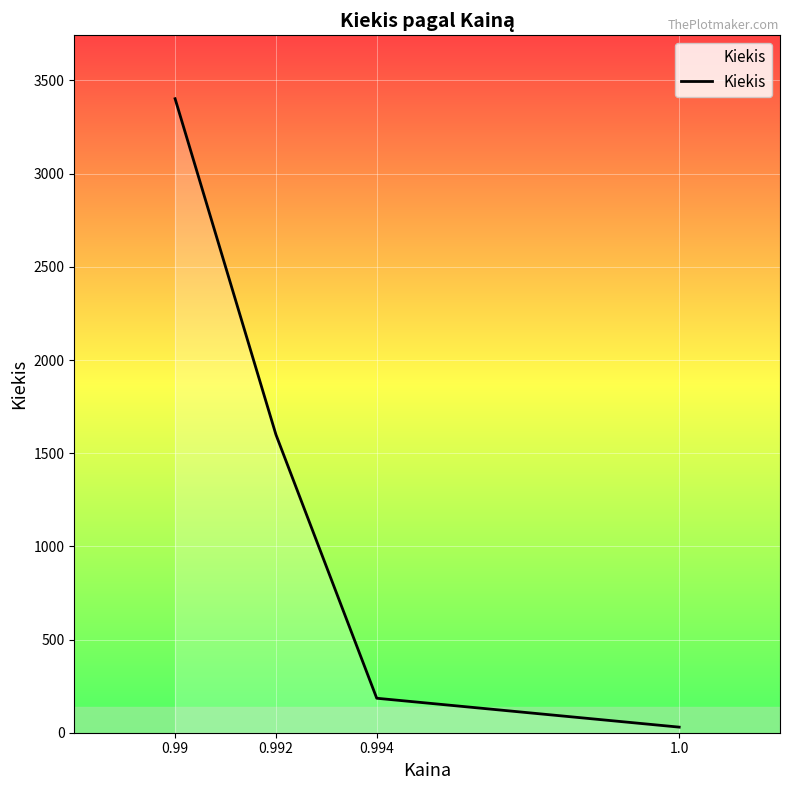

Reading left to right, list all the values displayed in this chart.

0.99=3402	0.992=1600	0.994=185	1.0=30